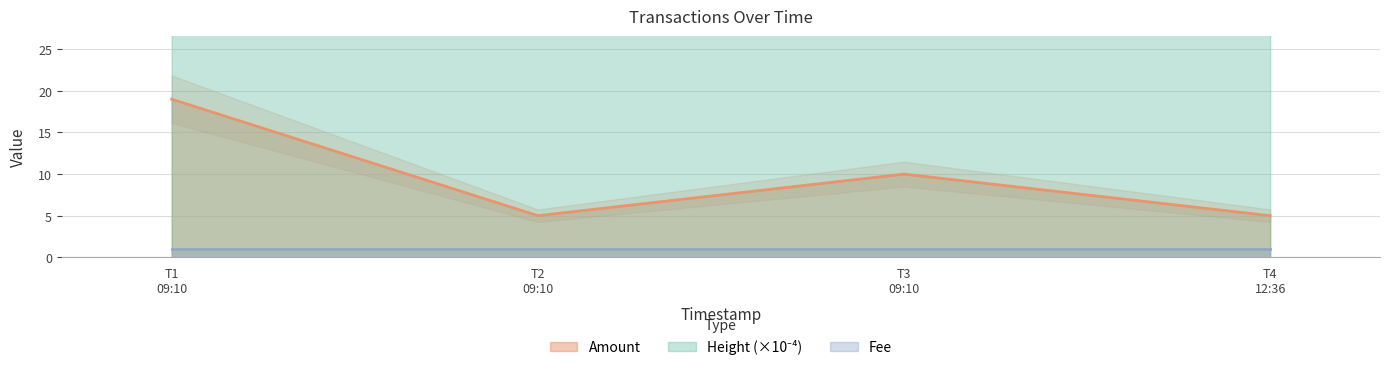

Count the values in the range 5 to 19.

4